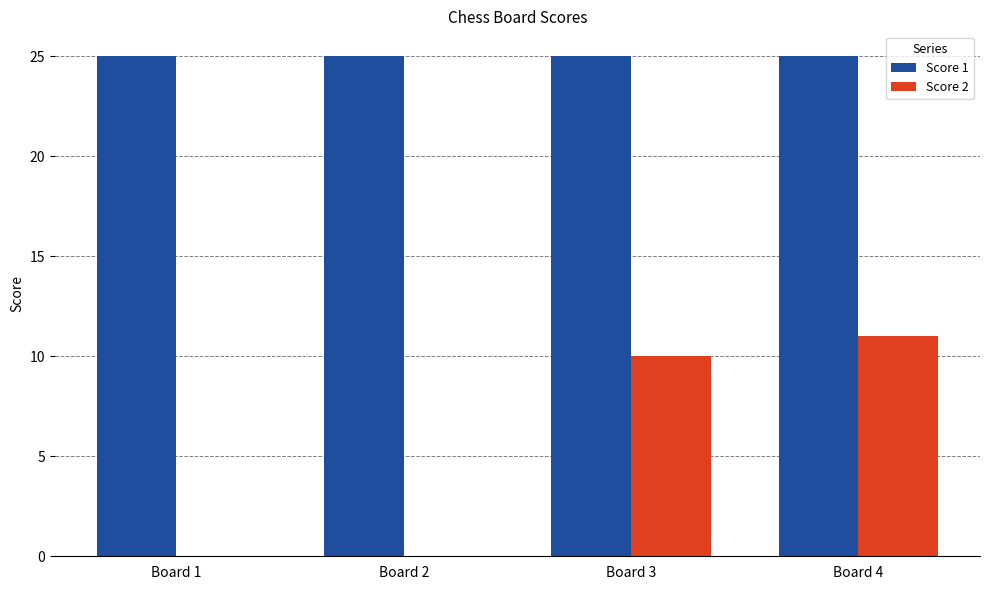

What is the maximum value shown in the chart?

25